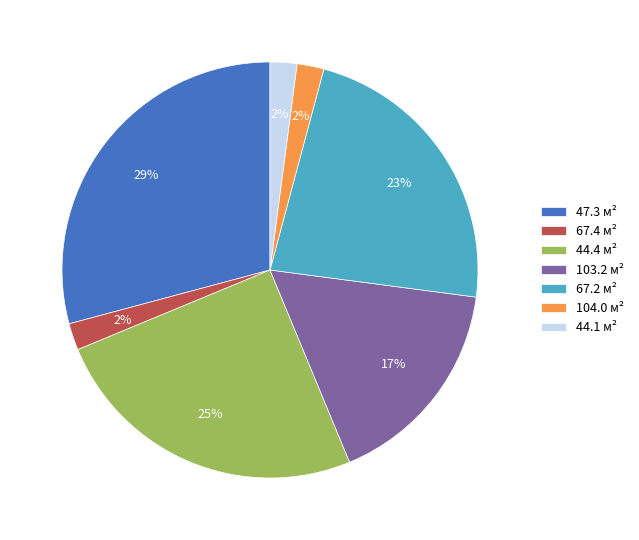

To the nearest percent, what is the difference between the 103.2 and 67.4 slice percentages?

15%